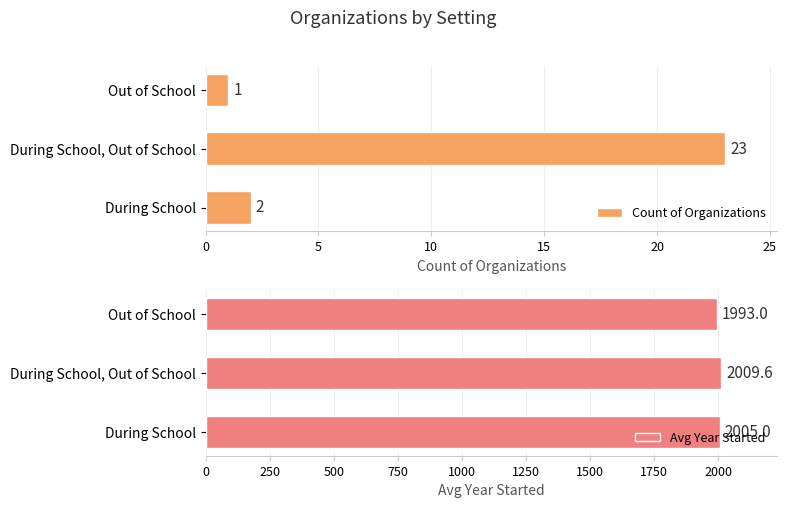

Reading right to left, what are all the values shown in this chart?

Count of Organizations: 10=1.0	5=23.0	0=2.0
Avg Year Started: 10=1993.0	5=2009.6	0=2005.0